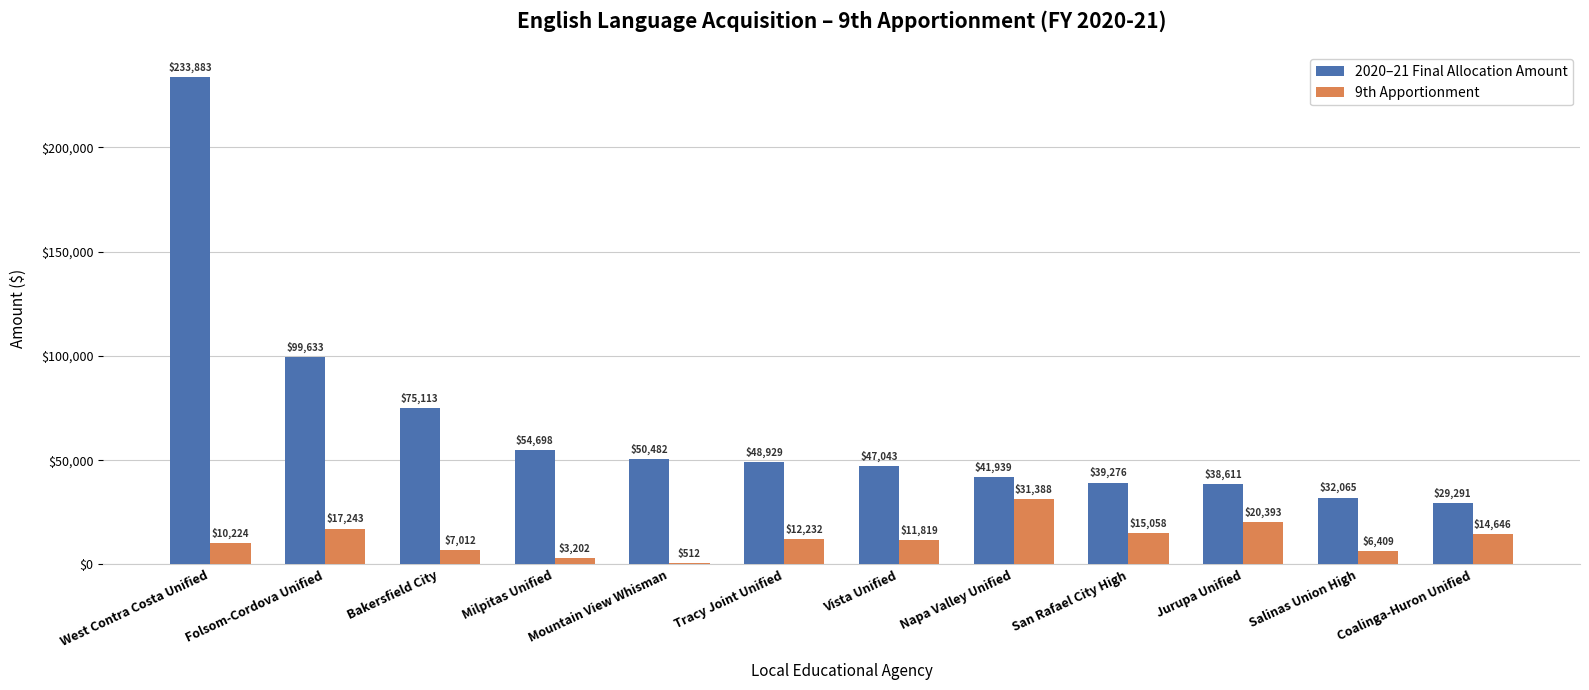

Are the bars horizontal?

No